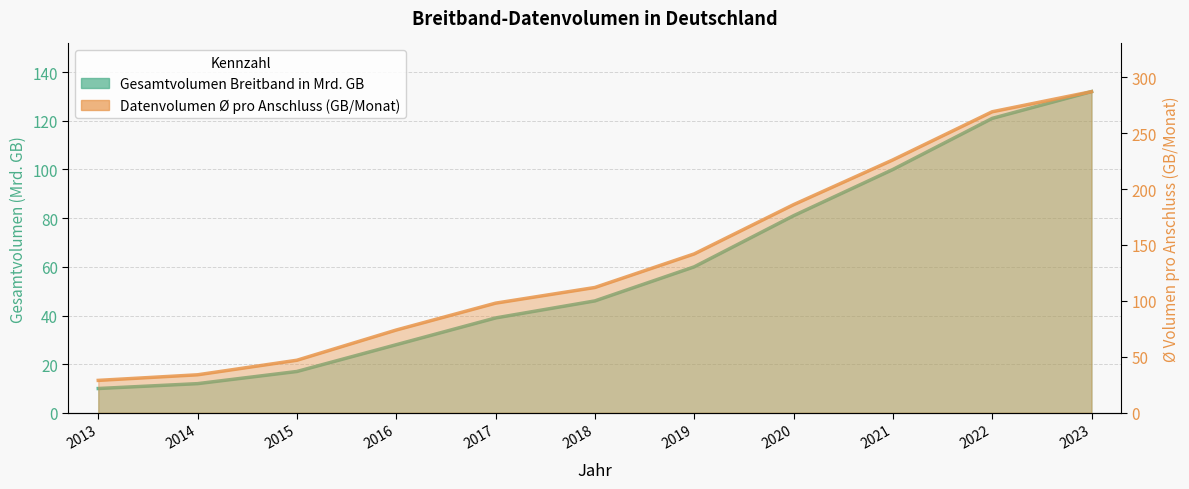

True or false: Datenvolumen im Durchschnitt pro Anschl and Gesamtvolumen Breitband in Mrd. GB intersect in this chart.

False